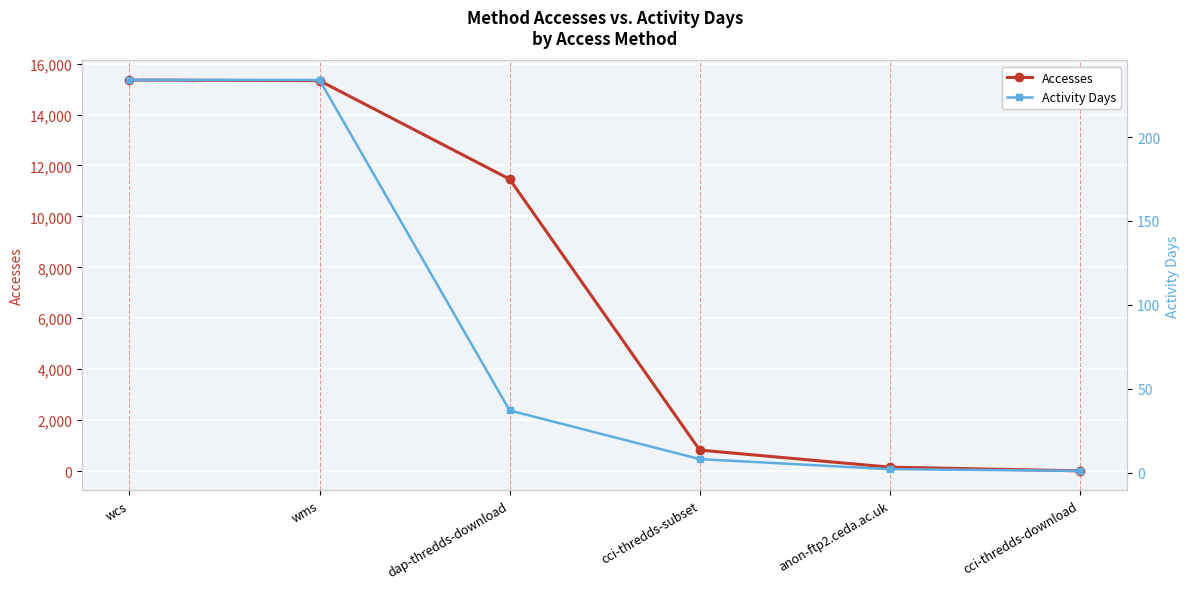

At how many categories does at least one series exceed 4816?

3